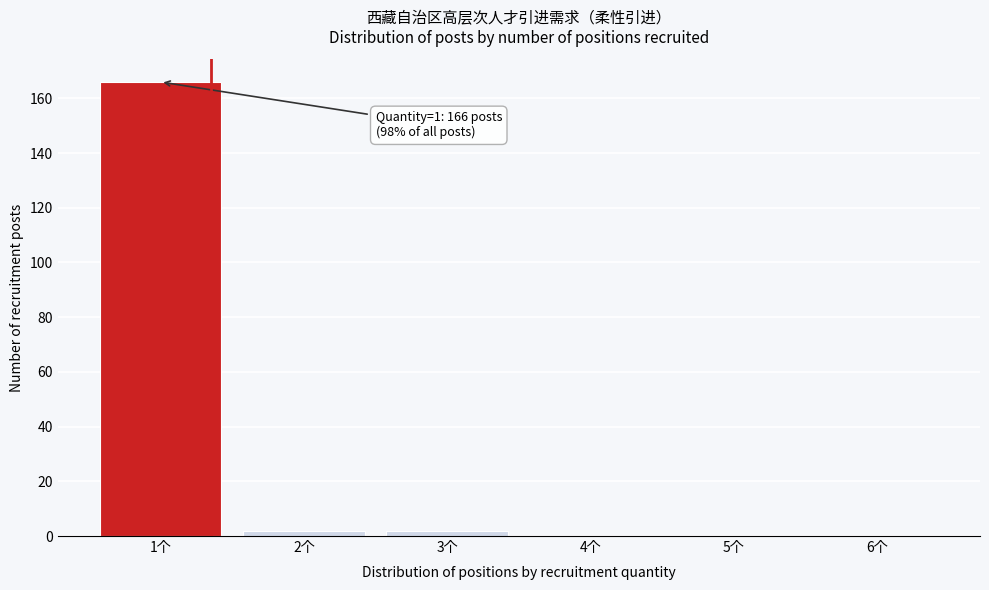

Reading right to left, transcribe all the data shown in this chart.

6个=0	5个=0	4个=0	3个=2	2个=2	1个=166